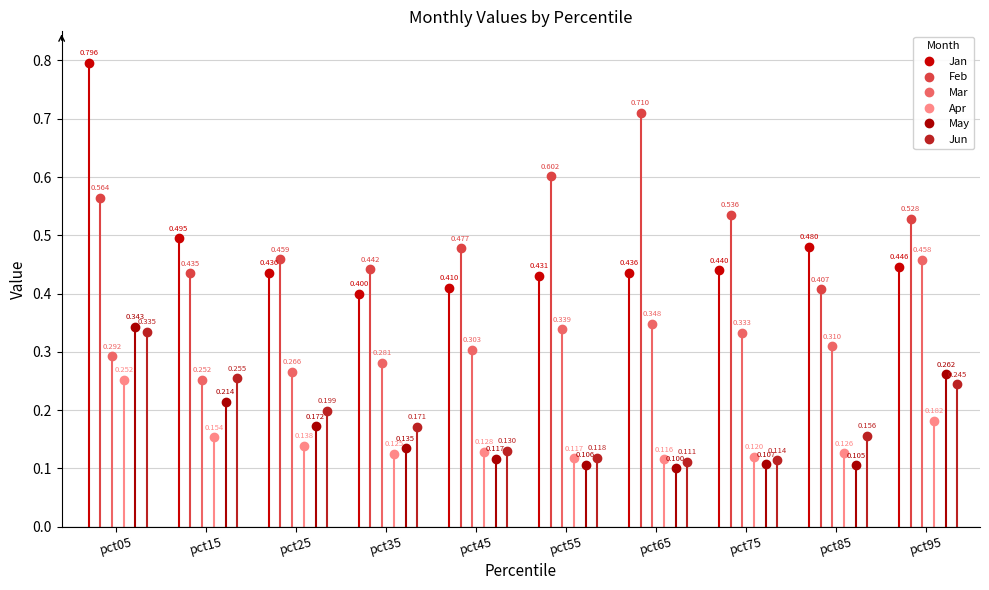

Does the chart have visible grid lines?

Yes